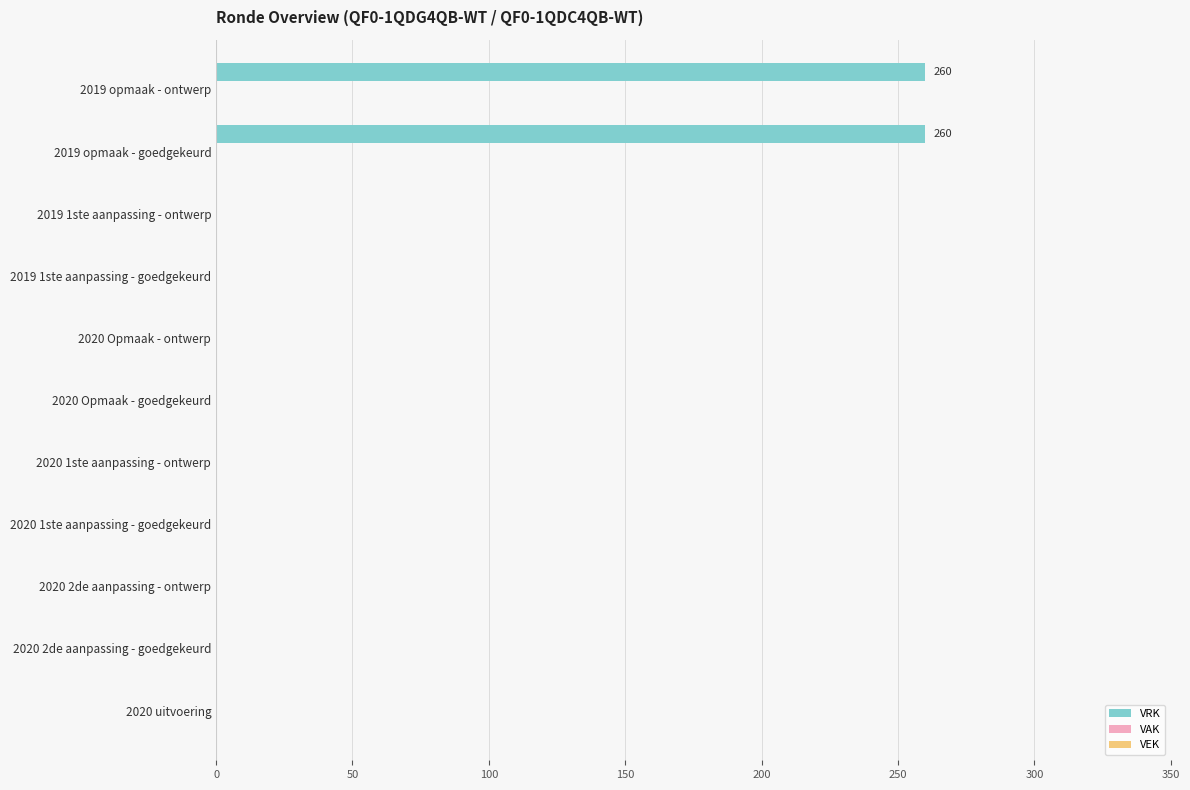

What is the sum of all values?

520